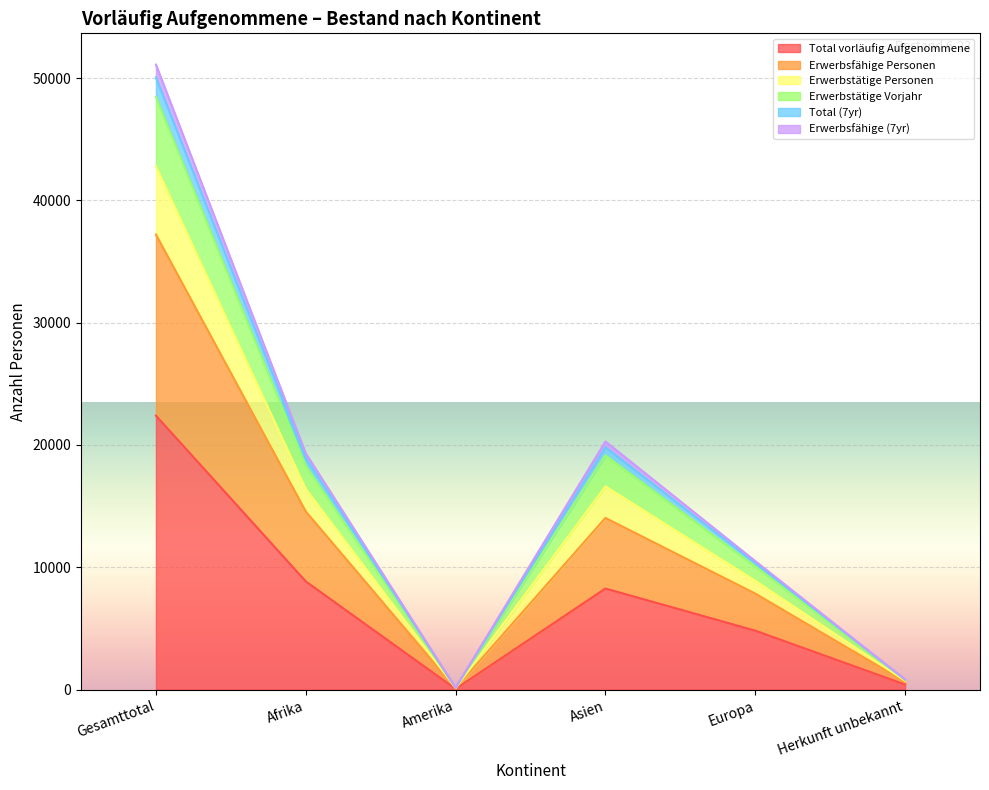

At which label does Total vorläufig Aufgenommene reach its peak?

Gesamttotal